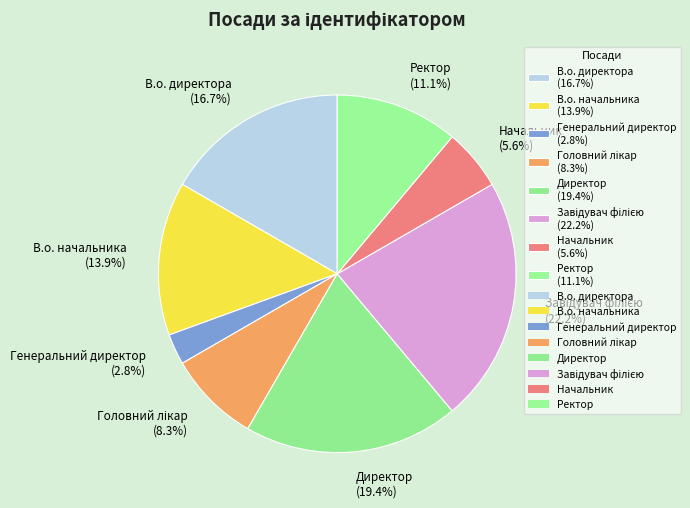

Between В.о. директора (16.7%) and Начальник (5.6%), which is larger?

В.о. директора (16.7%)